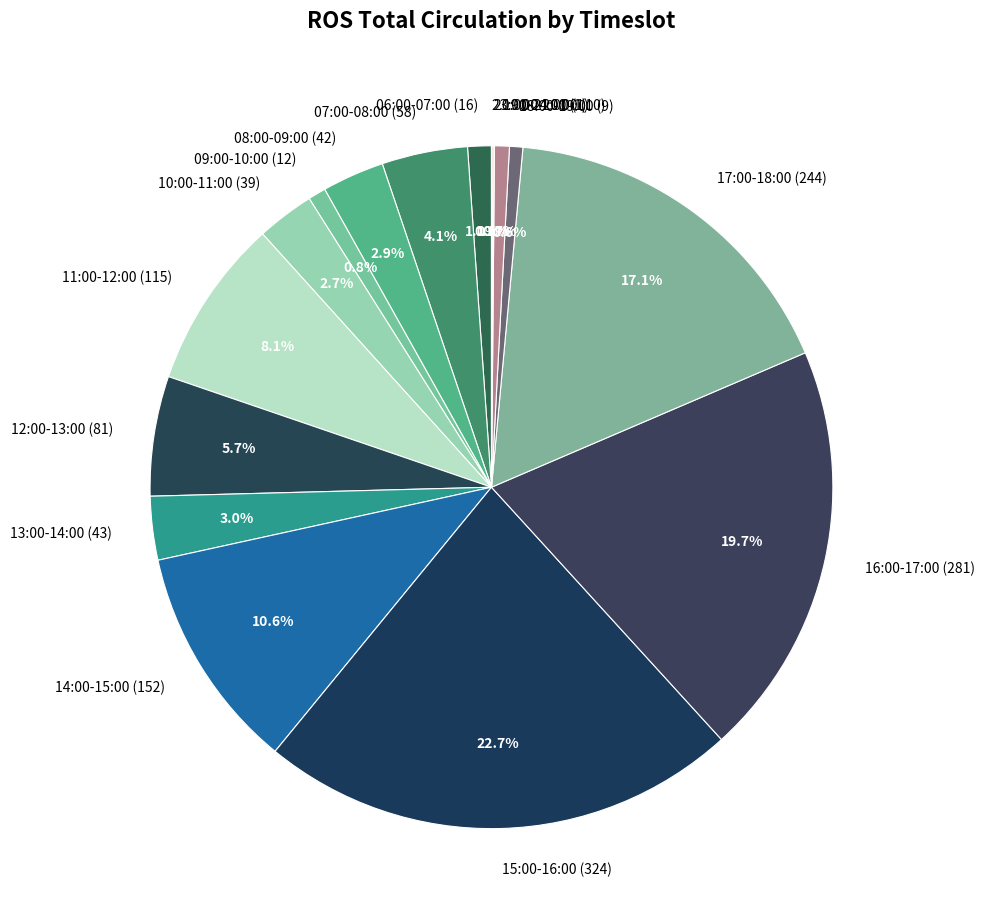

To the nearest percent, what is the combined percentage of 18:00-19:00 (9) and 16:00-17:00 (281)?

20%